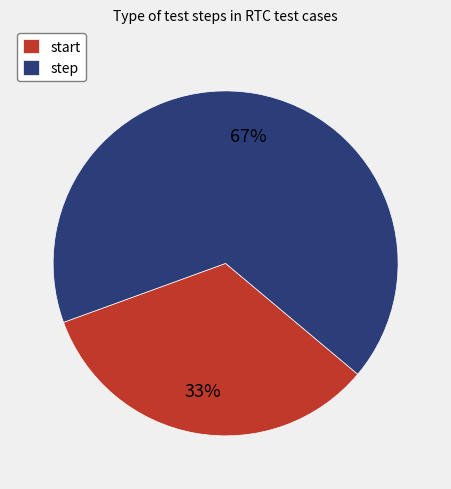

Count the number of slices in the pie.

2